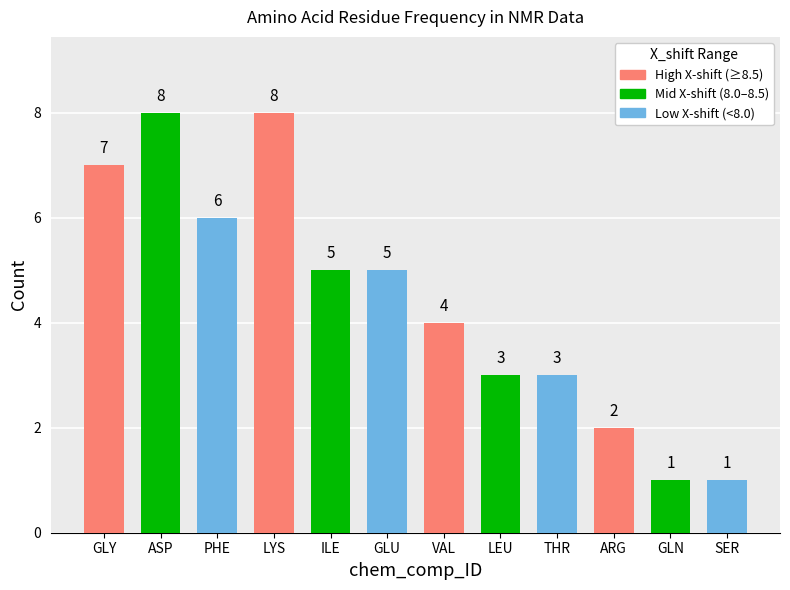

Read the value at ILE.

5